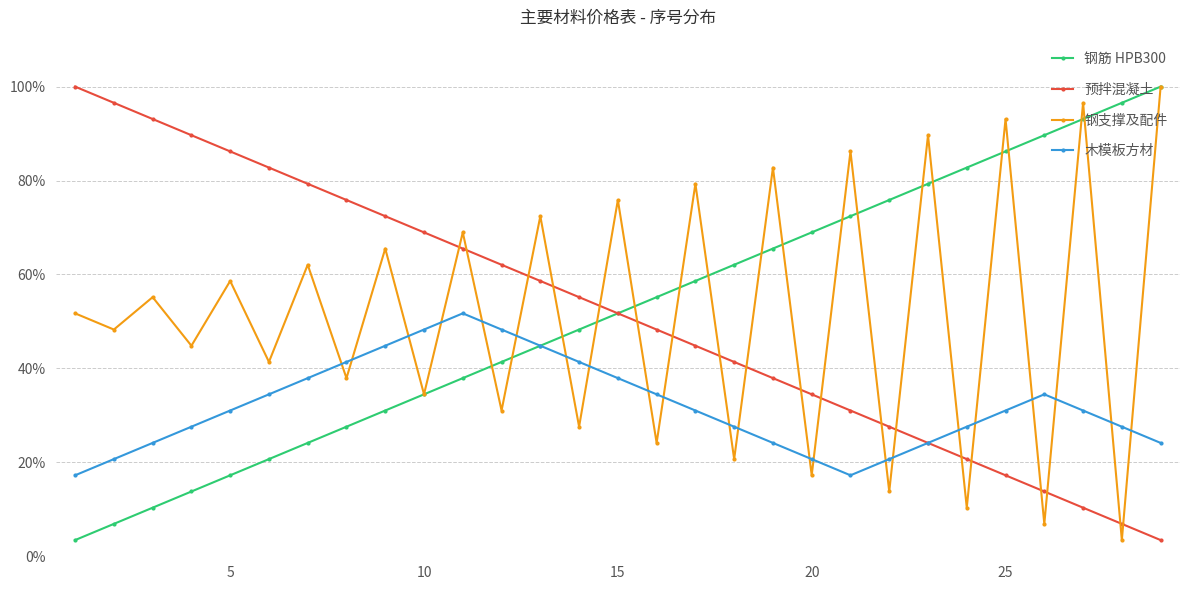

True or false: 钢筋 HPB300 and 预拌混凝土 cross at least once.

False